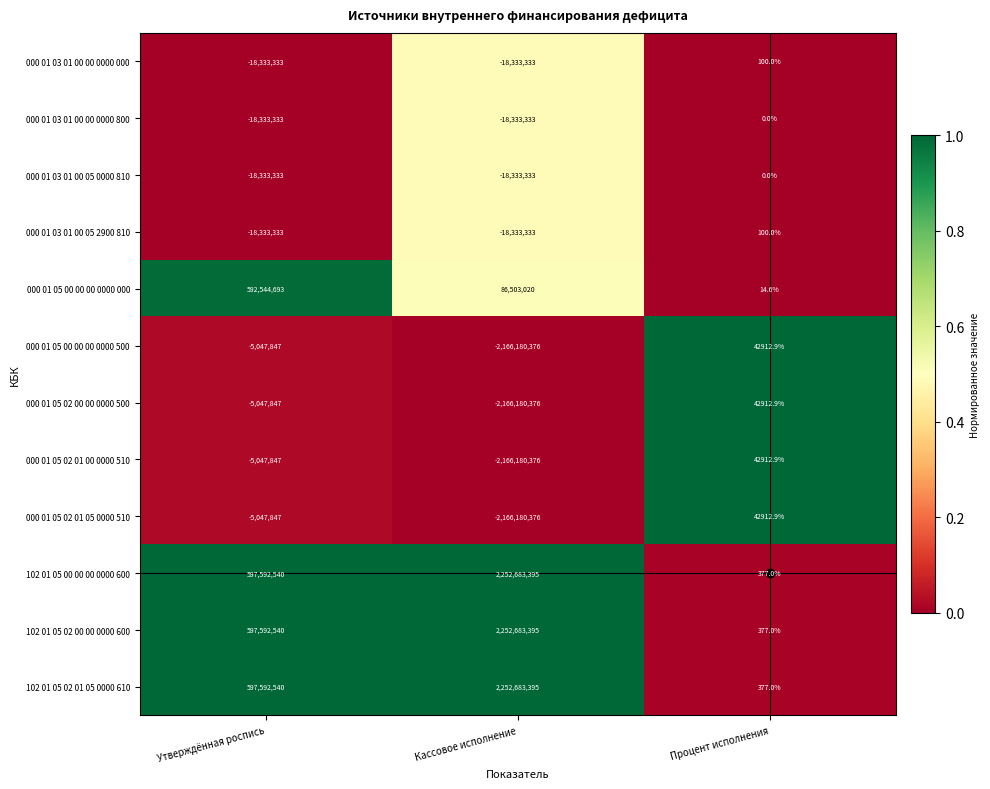

What is the maximum value shown in the chart?

2252683395.0